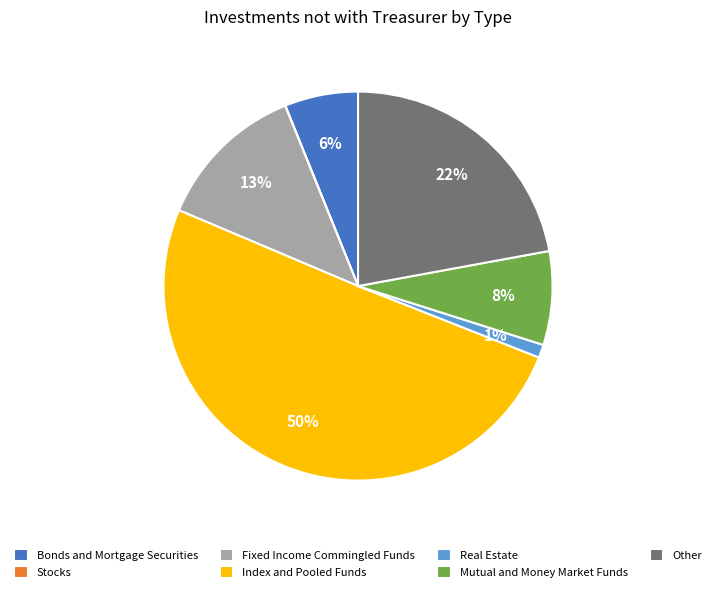

What is the largest slice in the pie chart?

Index and Pooled Funds